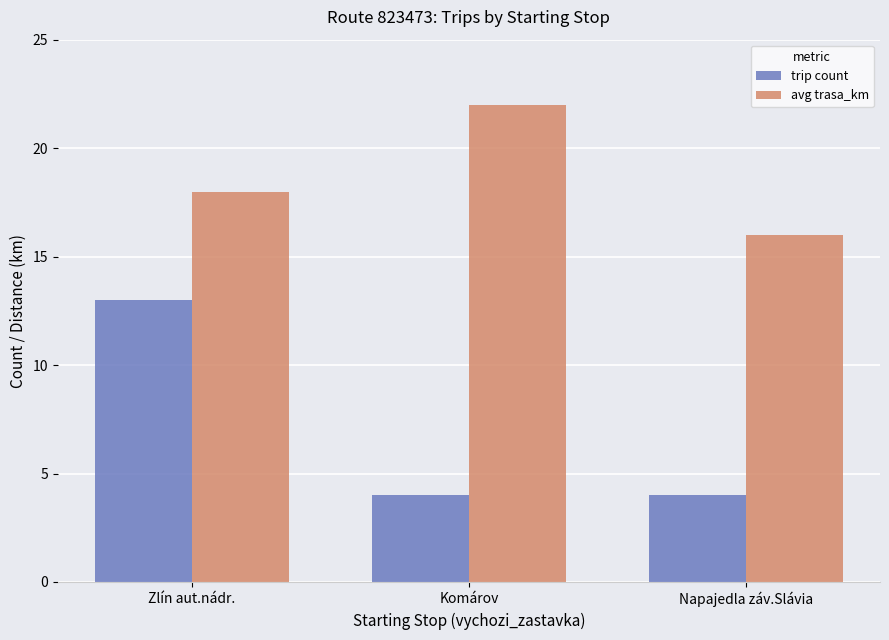

Does the chart contain any negative values?

No